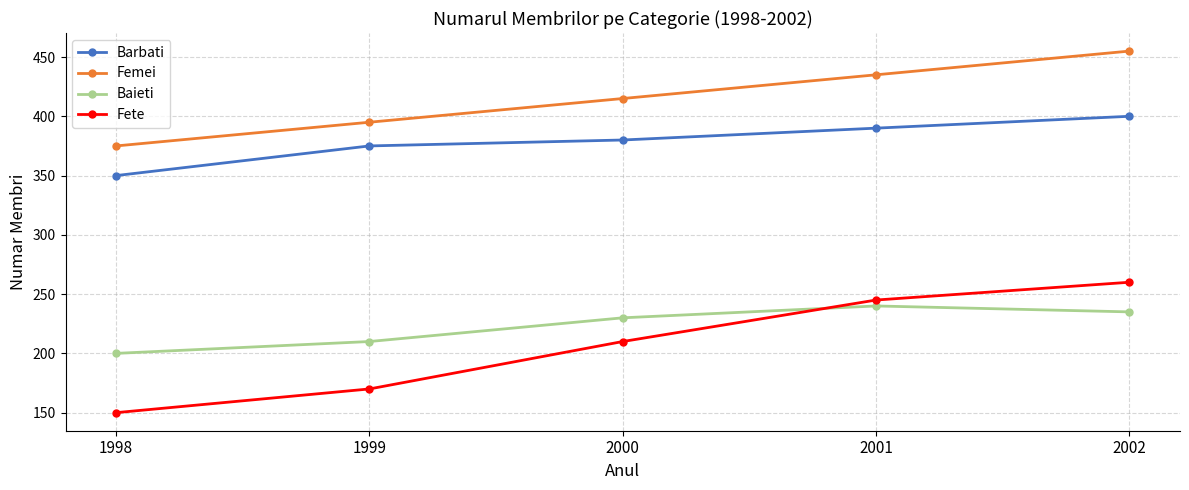

What is the value of the Fete point at the 1st from the left?

150